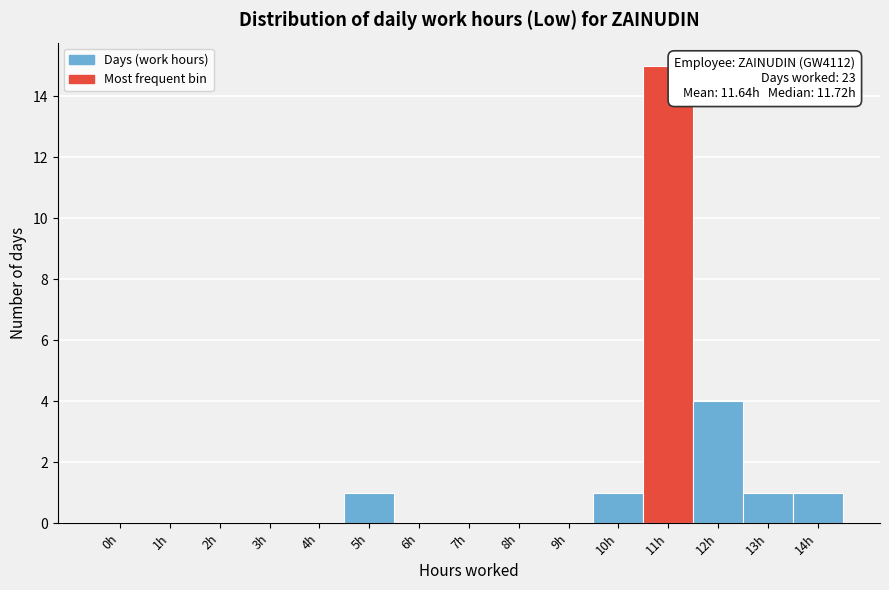

What is the change in value from 8h to 14h?

+1